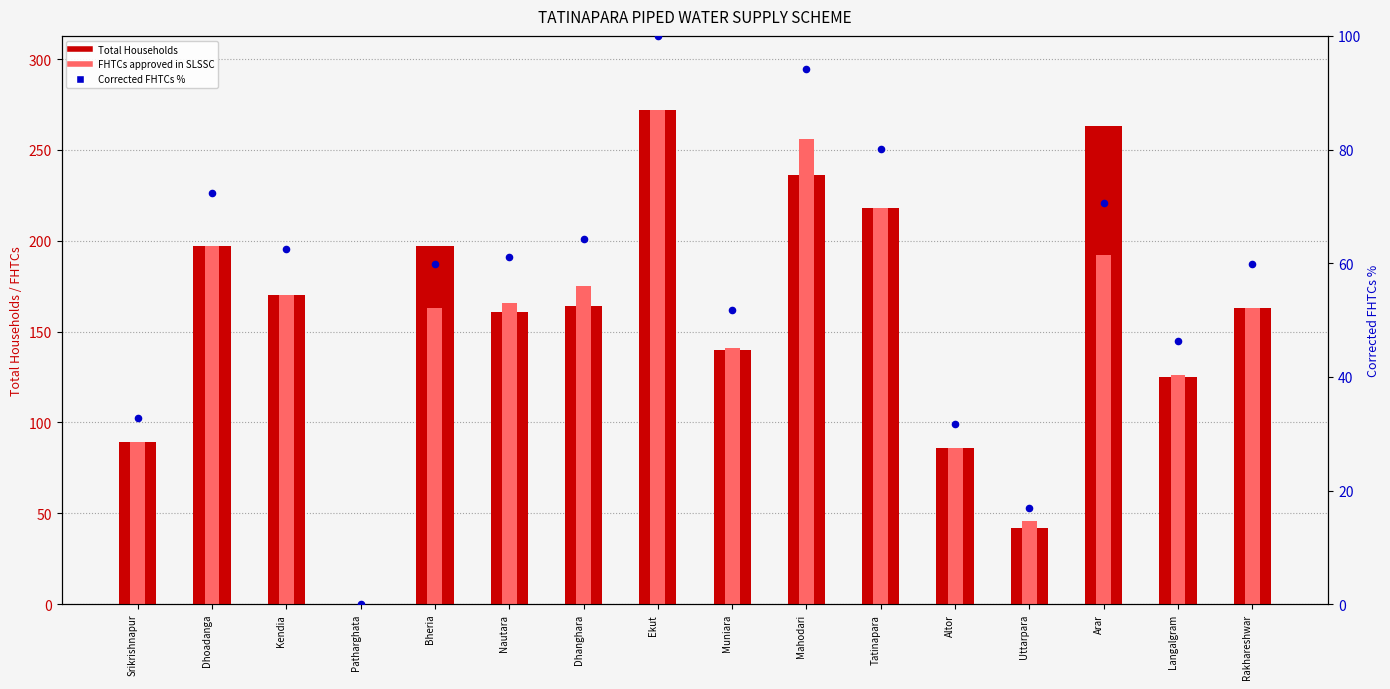

Which series reaches the maximum Y coordinate?

Total Households